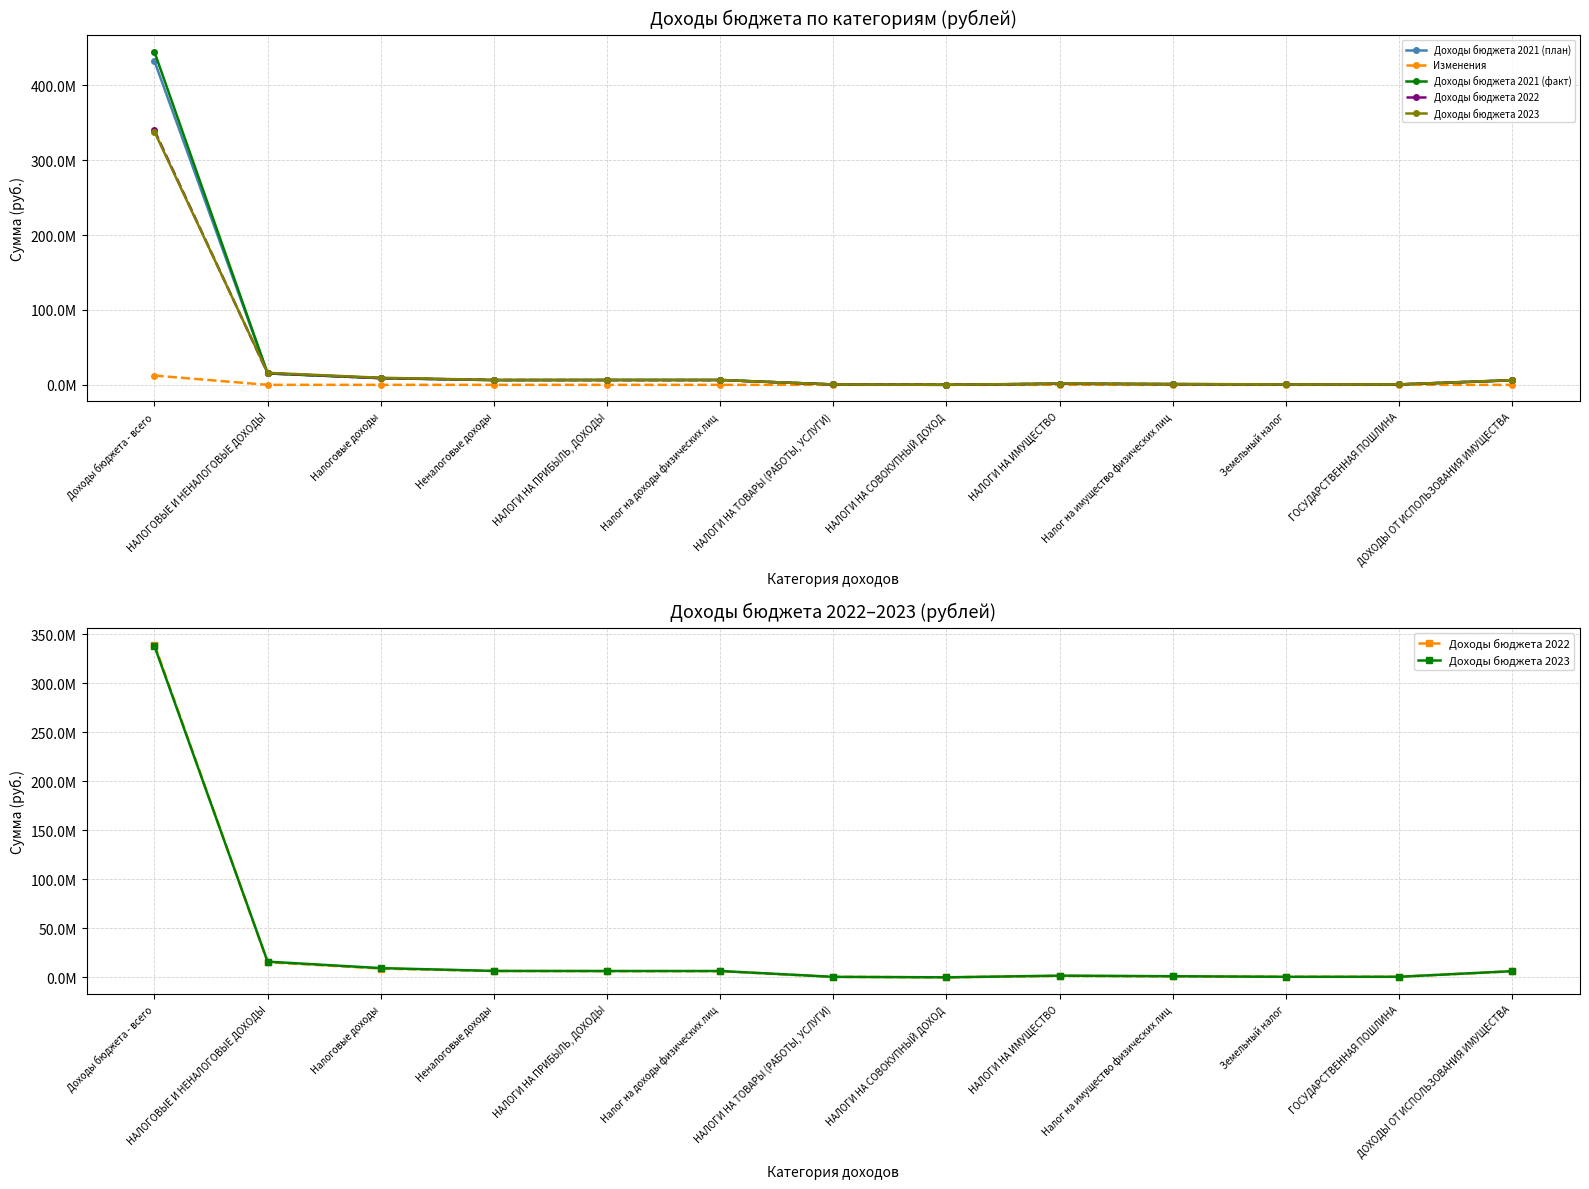

In Доходы бюджета 2023, how many points are higher than both neighbors (excluding endpoints)?

1